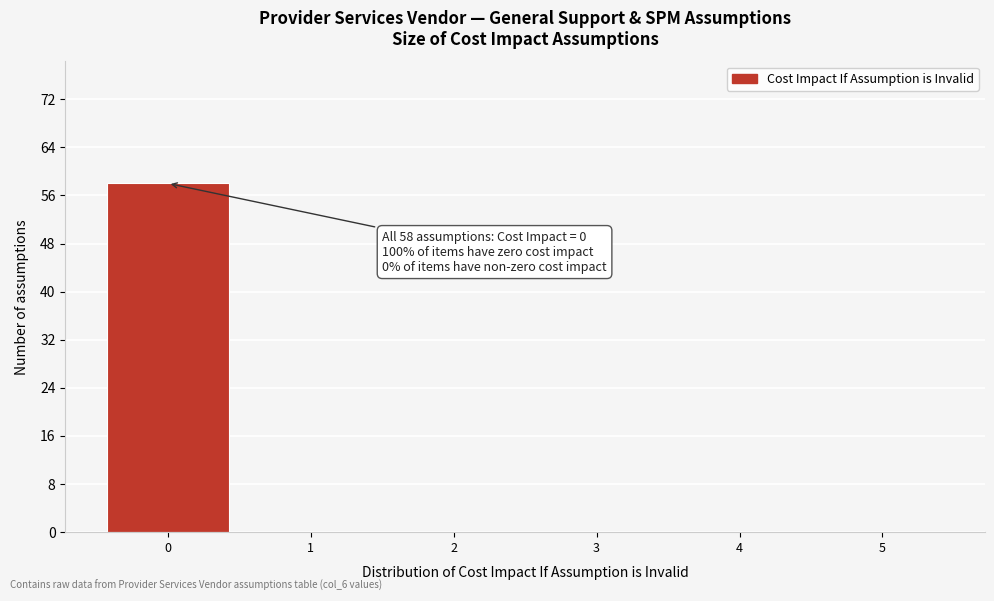

Which range on the x-axis has the tallest bar?

-0.5 to 0.5